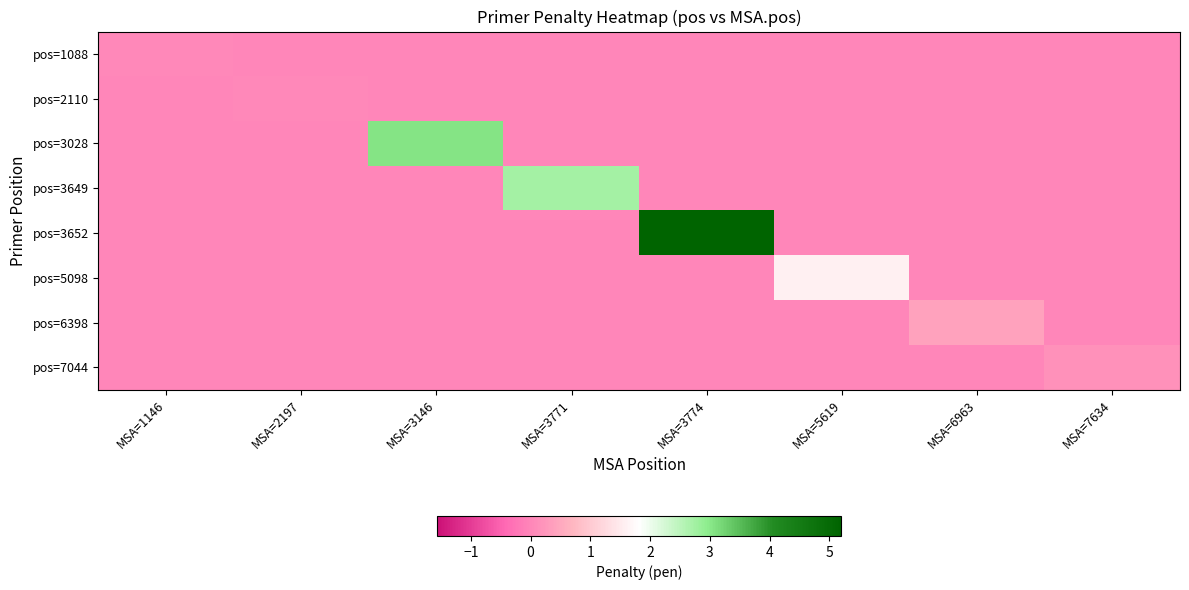

Reading left to right, extract all data points from this chart.

pos=1088: MSA=1146=0.0	MSA=2197=0.0	MSA=3146=0.0	MSA=3771=0.0	MSA=3774=0.0	MSA=5619=0.0	MSA=6963=0.0	MSA=7634=0.0
pos=2110: MSA=1146=0.0	MSA=2197=0.0	MSA=3146=0.0	MSA=3771=0.0	MSA=3774=0.0	MSA=5619=0.0	MSA=6963=0.0	MSA=7634=0.0
pos=3028: MSA=1146=0.0	MSA=2197=0.0	MSA=3146=3.1	MSA=3771=0.0	MSA=3774=0.0	MSA=5619=0.0	MSA=6963=0.0	MSA=7634=0.0
pos=3649: MSA=1146=0.0	MSA=2197=0.0	MSA=3146=0.0	MSA=3771=2.7	MSA=3774=0.0	MSA=5619=0.0	MSA=6963=0.0	MSA=7634=0.0
pos=3652: MSA=1146=0.0	MSA=2197=0.0	MSA=3146=0.0	MSA=3771=0.0	MSA=3774=5.2	MSA=5619=0.0	MSA=6963=0.0	MSA=7634=0.0
pos=5098: MSA=1146=0.0	MSA=2197=0.0	MSA=3146=0.0	MSA=3771=0.0	MSA=3774=0.0	MSA=5619=1.6	MSA=6963=0.0	MSA=7634=0.0
pos=6398: MSA=1146=0.0	MSA=2197=0.0	MSA=3146=0.0	MSA=3771=0.0	MSA=3774=0.0	MSA=5619=0.0	MSA=6963=0.4	MSA=7634=0.0
pos=7044: MSA=1146=0.0	MSA=2197=0.0	MSA=3146=0.0	MSA=3771=0.0	MSA=3774=0.0	MSA=5619=0.0	MSA=6963=0.0	MSA=7634=0.2